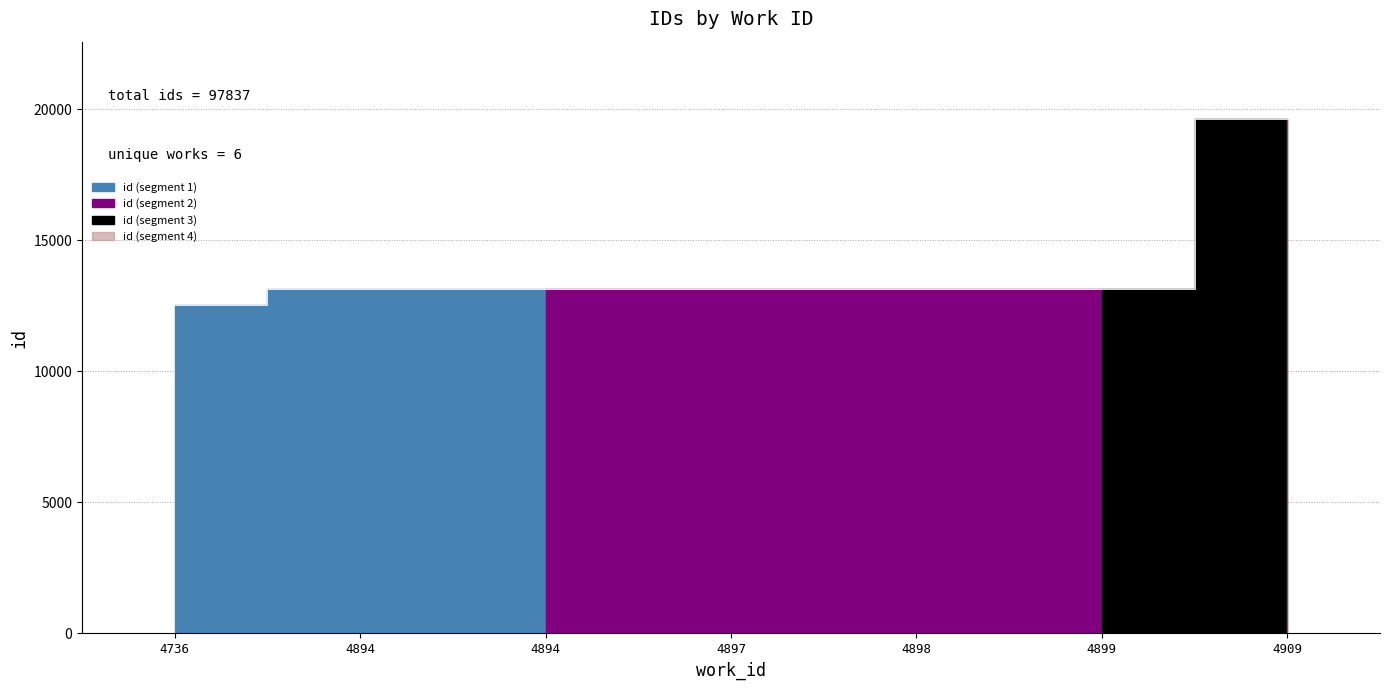

Read the value at 4909.

19636